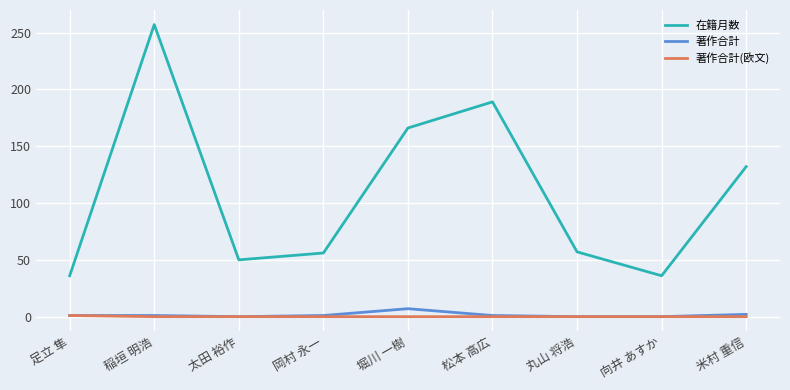

How many lines are shown in the chart?

3